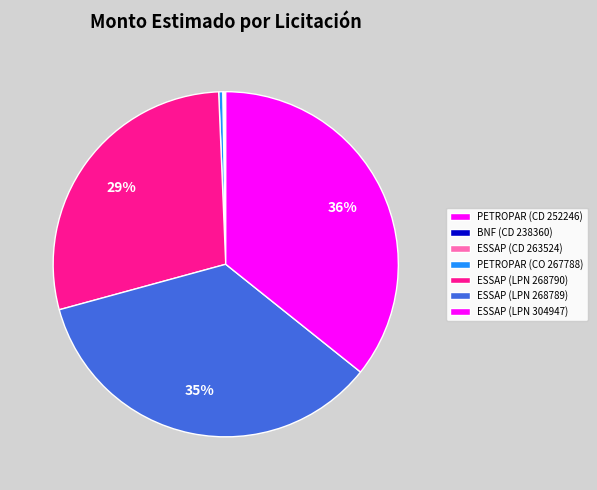

Count the number of slices in the pie.

7